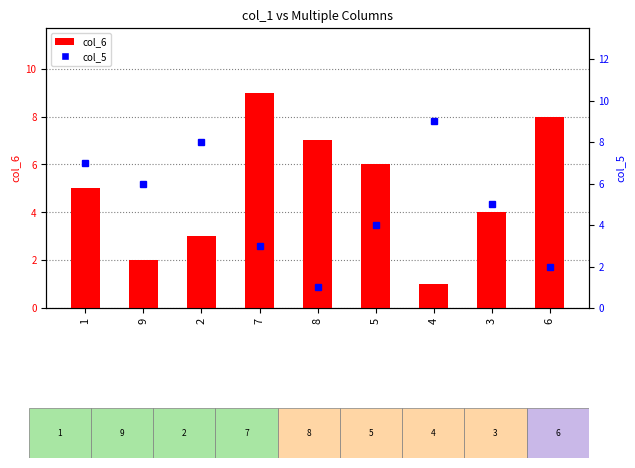

True or false: col_5 has a value of 12 at 4.

False